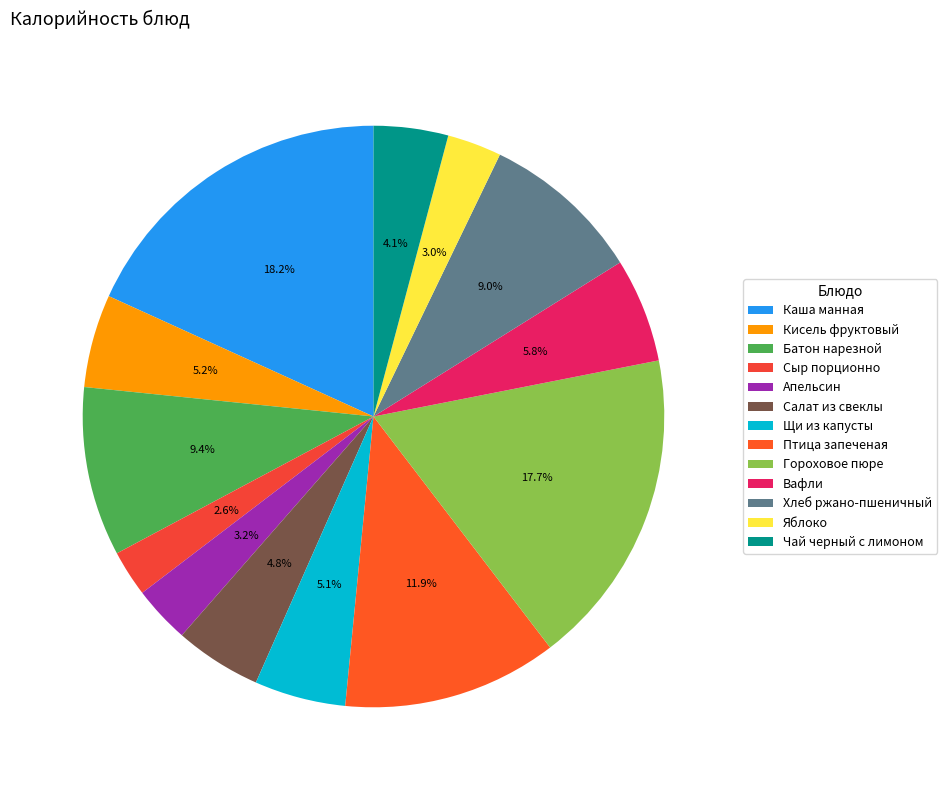

To the nearest percent, what is the difference between the largest and smallest slice percentages?

16%